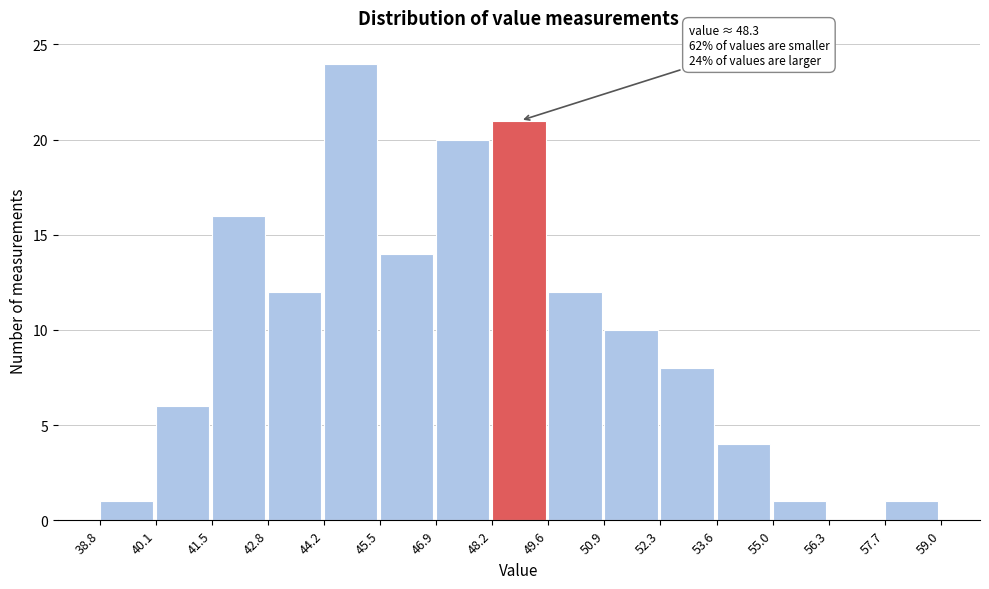

Over which range of the x-axis is the bar tallest?

44.2 to 45.5